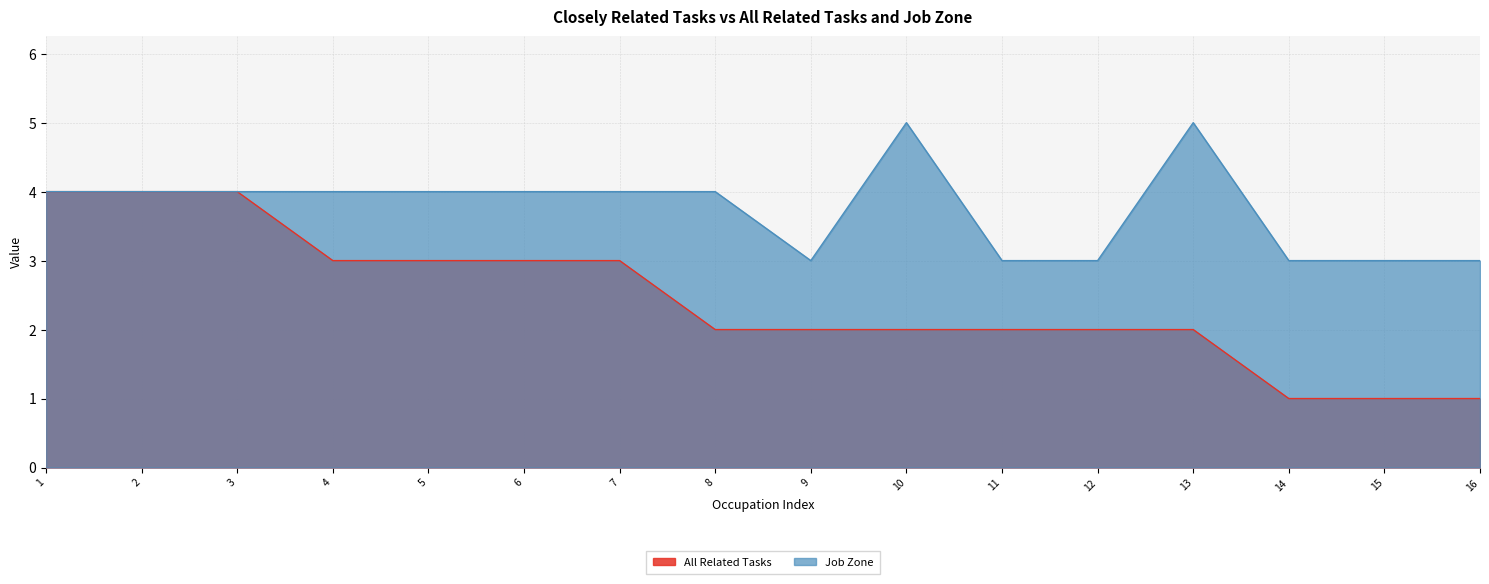

Read the Job Zone value at 9.

3